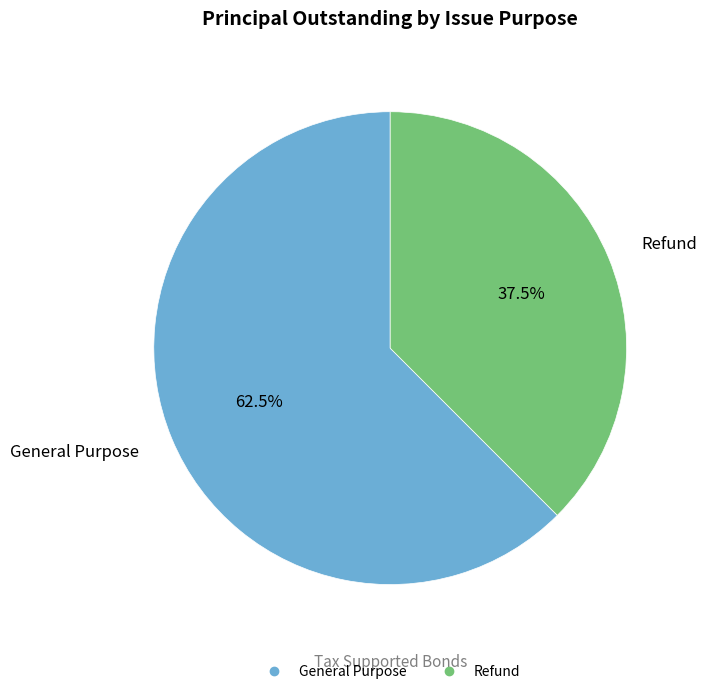

Which category accounts for the majority?

General Purpose